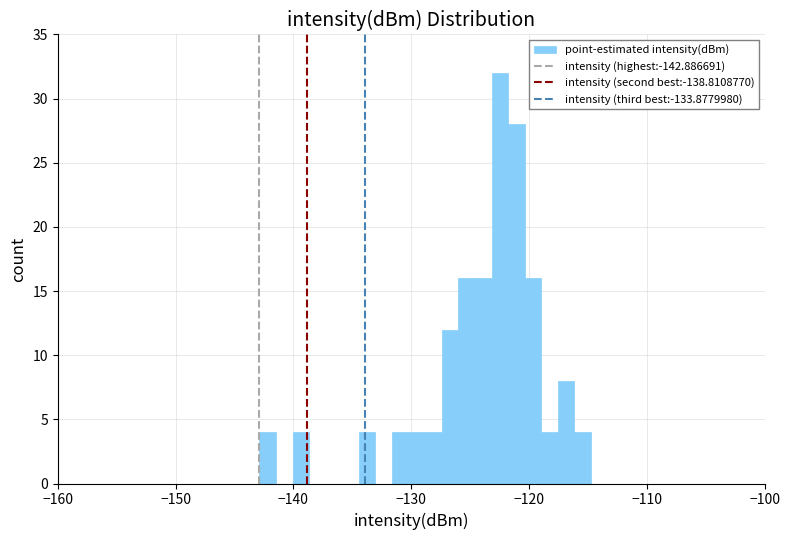

Around what value on the x-axis is the tallest bar? Give the approximate position of its centre, as read against the axis.

-122